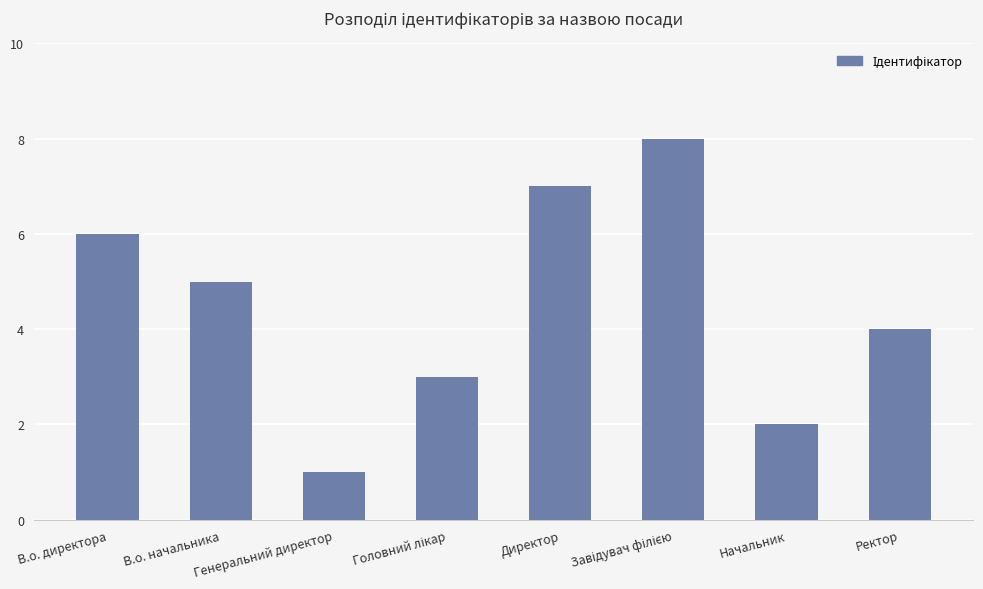

Approximately how many times larger is the value at Ректор compared to Директор?

0.6